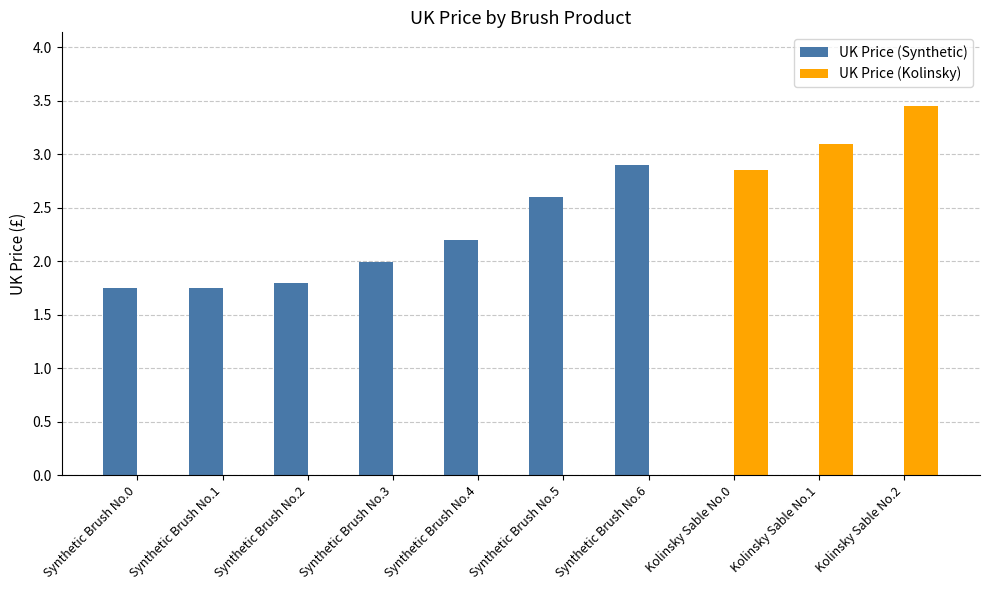

Is it true that UK Price (Kolinsky) equals 2.0 at Synthetic Brush No.1?

False